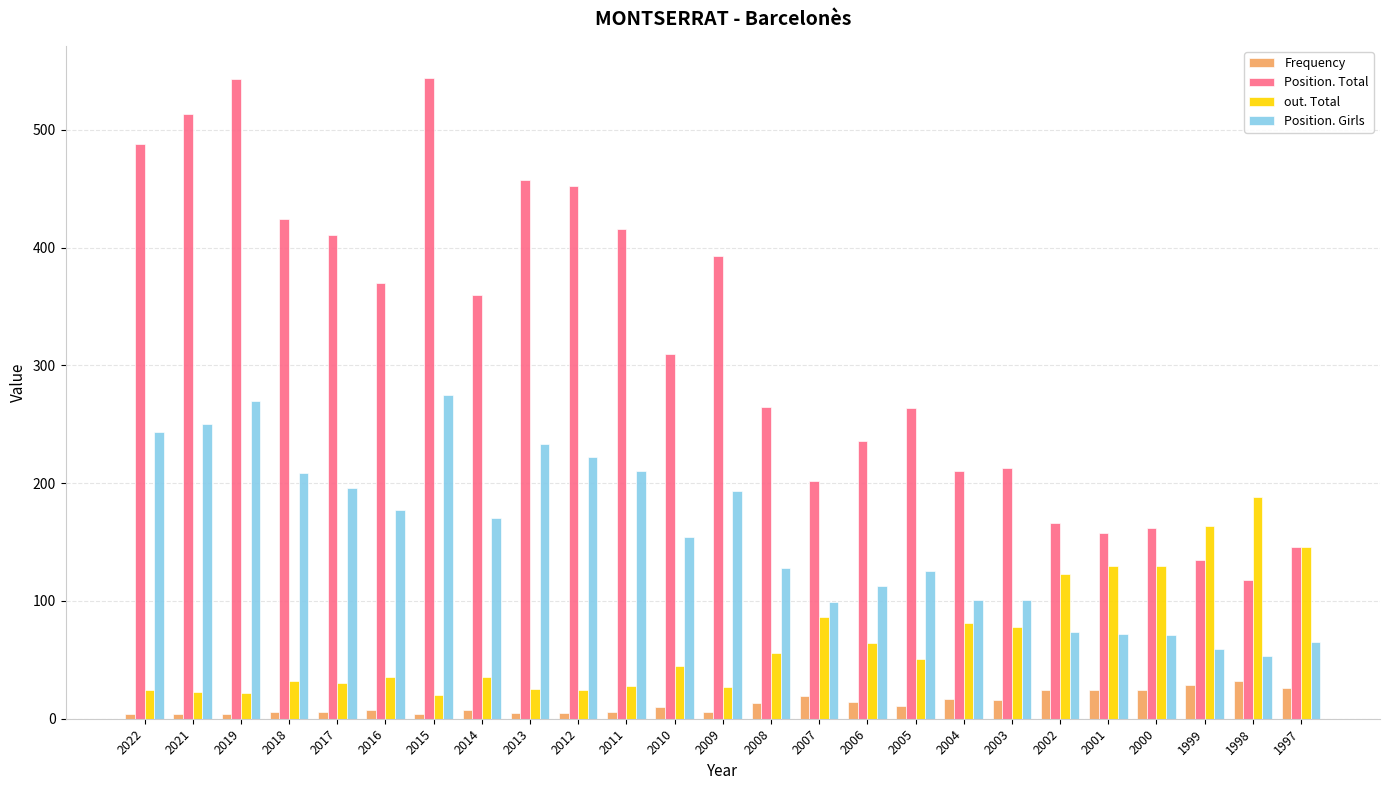

What is the total value across all series at 2021?

790